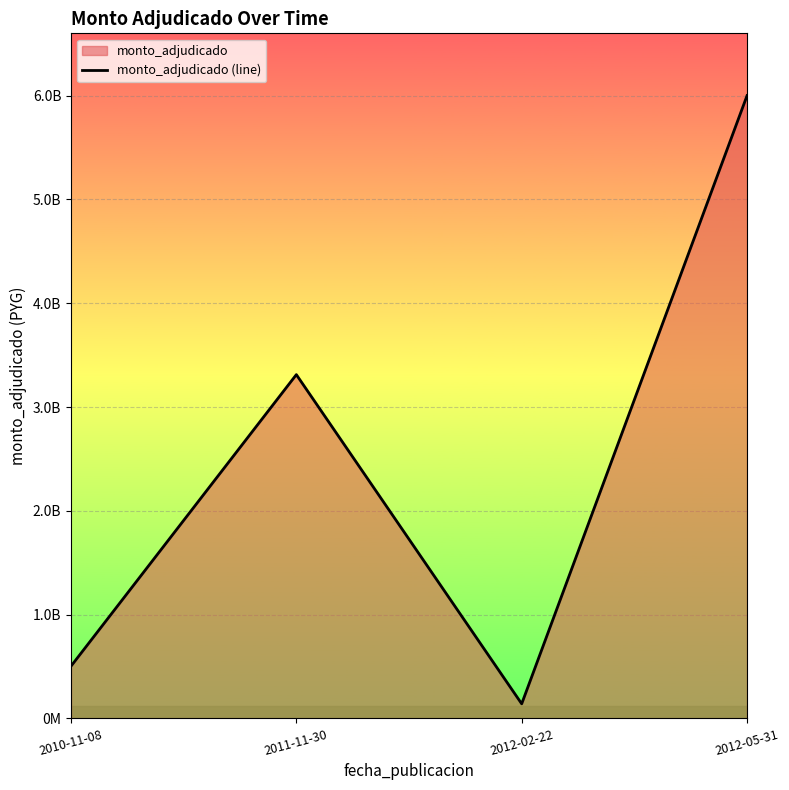

What is the difference between the second highest and second lowest values?

2808820000